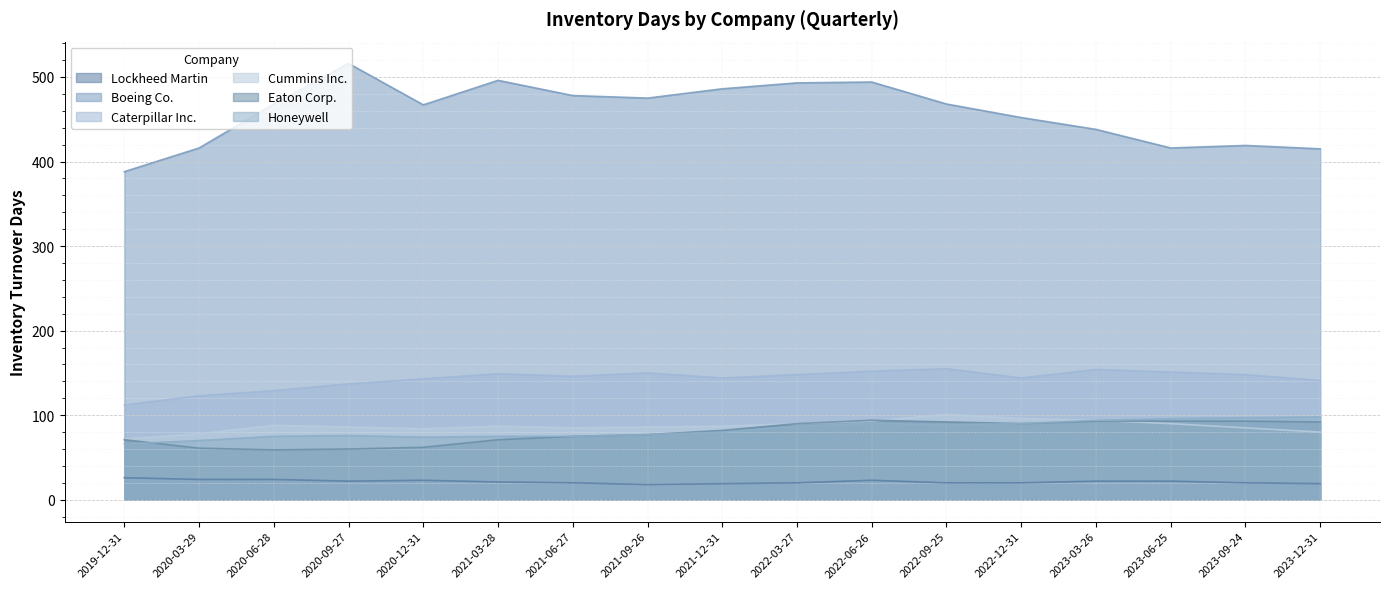

Where does the Cummins Inc. series first go above 87?

2020-06-28